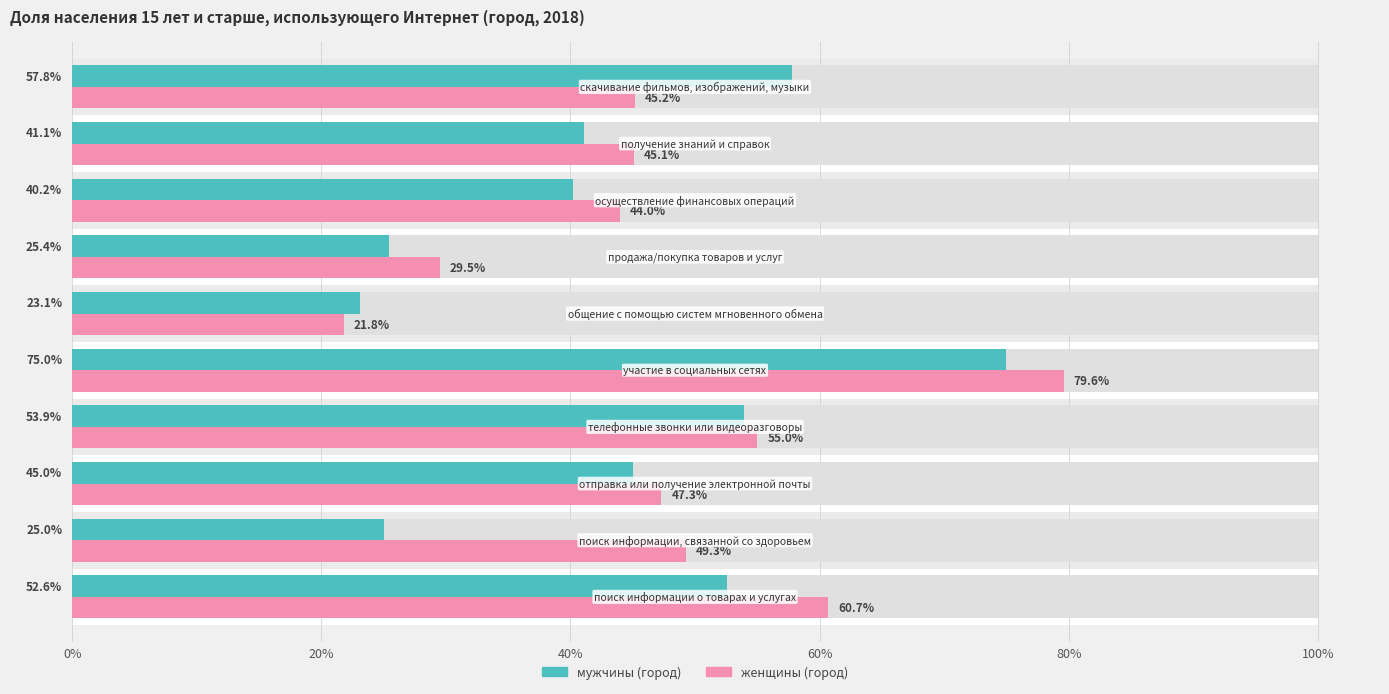

At 60%, list the series in order from smallest to largest.

мужчины (город), женщины (город)